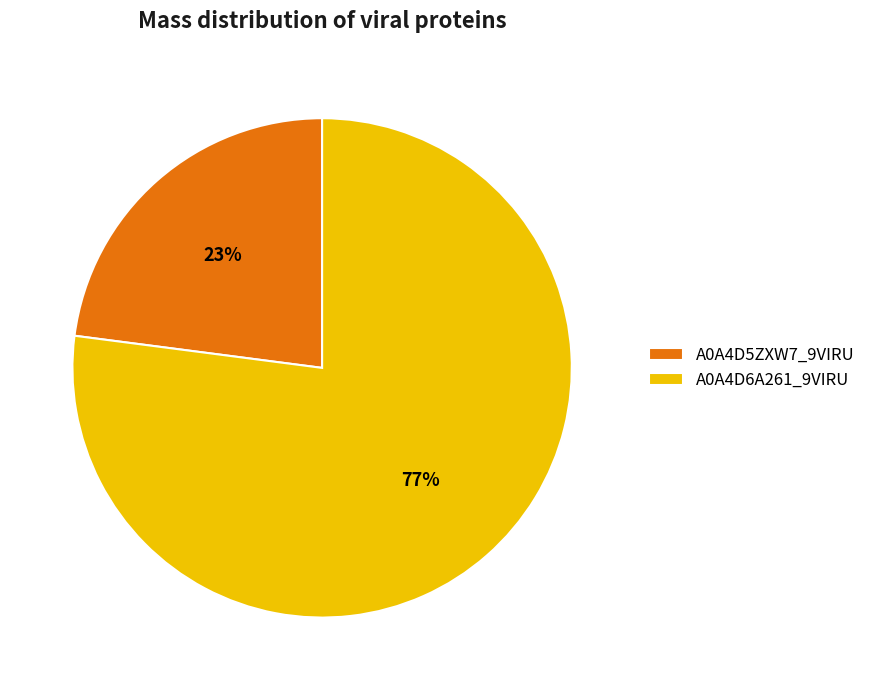

Rank the categories by value from highest to lowest.

A0A4D6A261_9VIRU, A0A4D5ZXW7_9VIRU